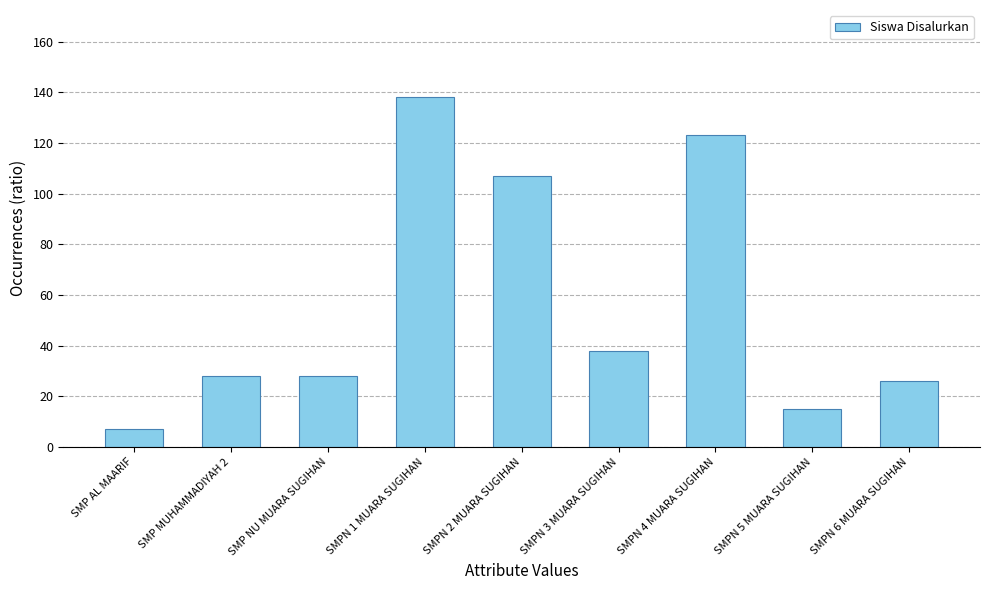

What is the greatest value displayed?

138